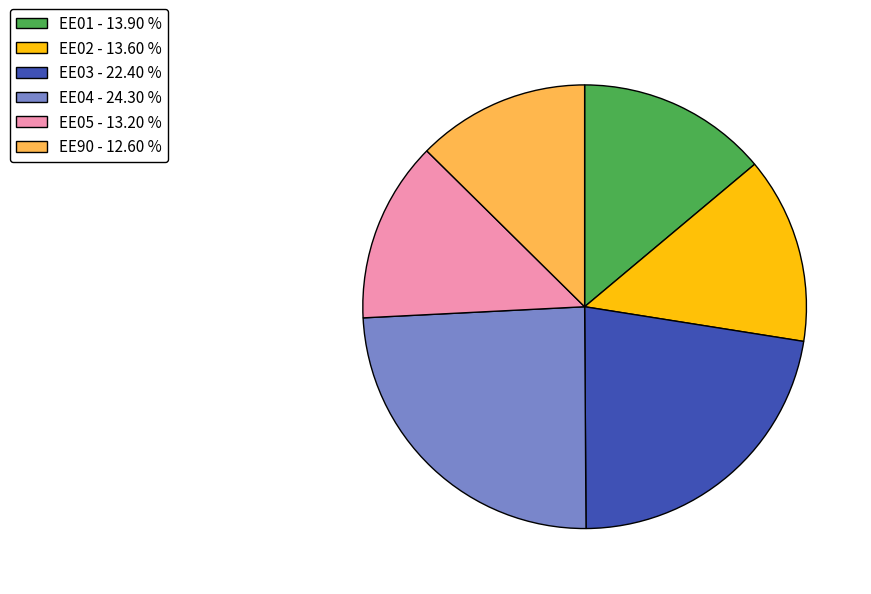

What is the largest slice in the pie chart?

EE04